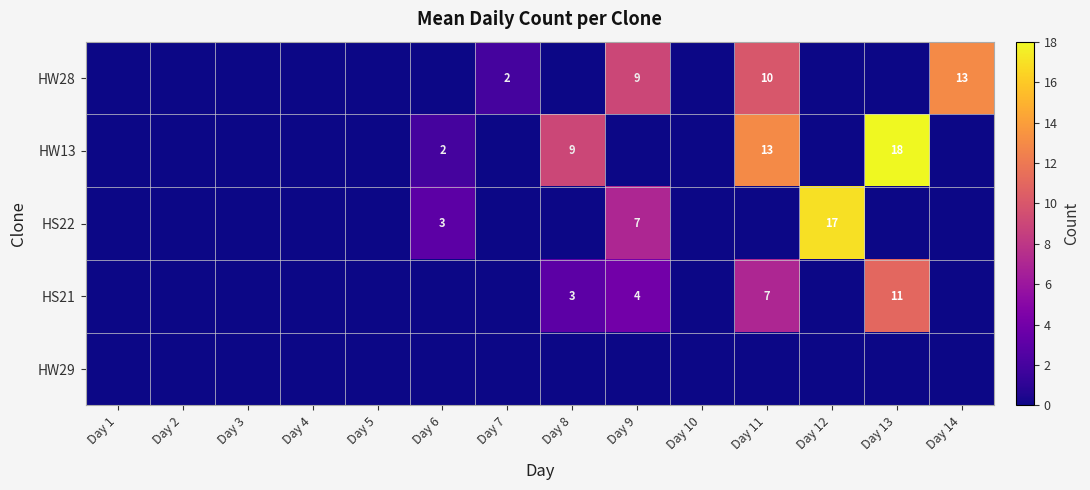

The value of HW28 at Day 9 is 2. True or false?

False